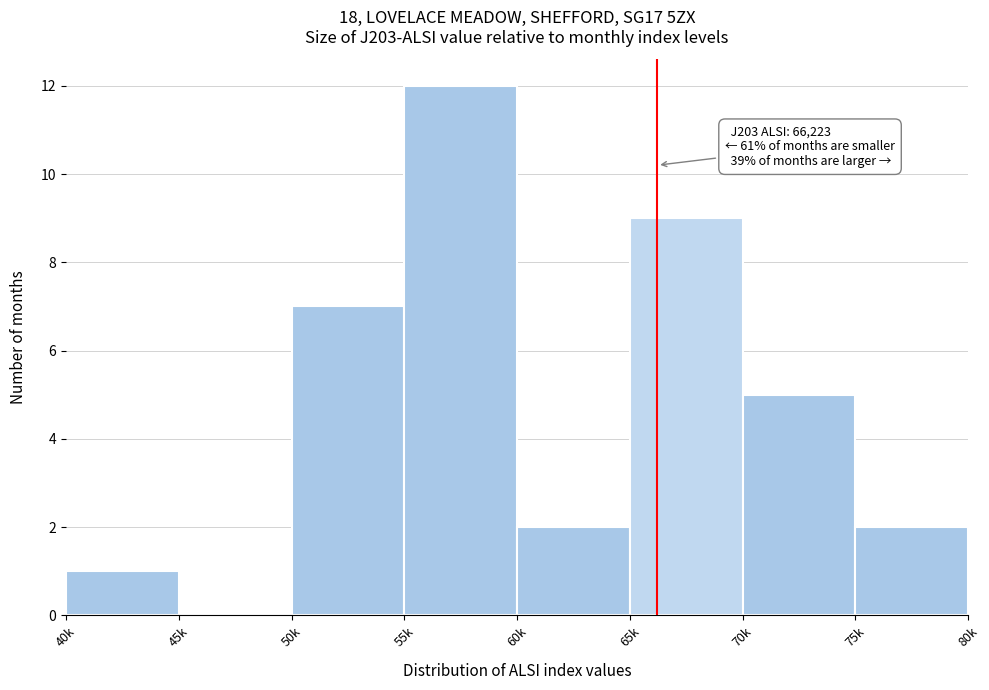

Reading left to right, what are all the values shown in this chart?

40k=1	45k=0	50k=7	55k=12	60k=2	65k=9	70k=5	75k=2